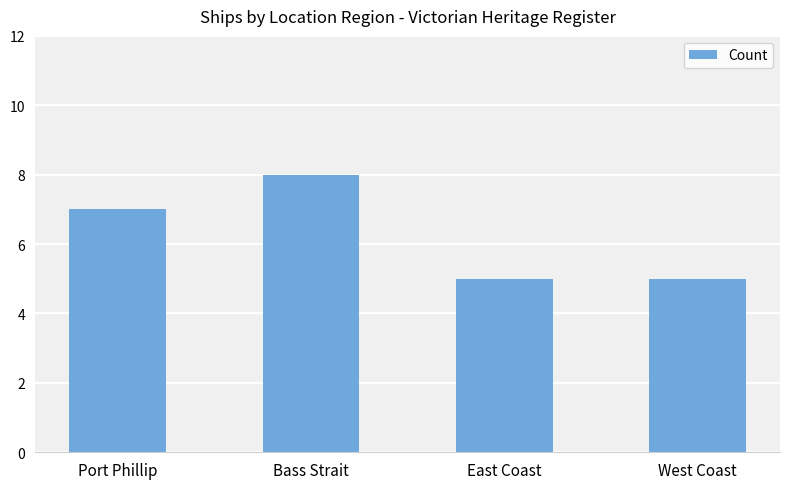

What is the label of the 3rd bar from the left?

East Coast